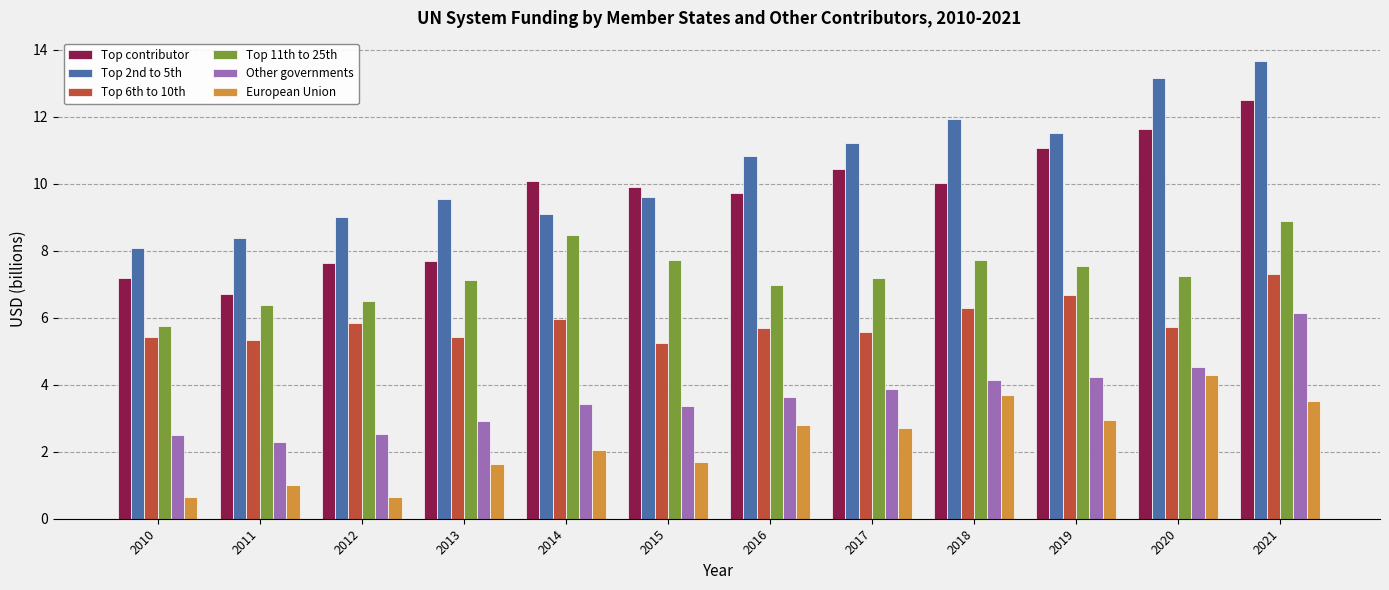

At which label does Top contributor first exceed 10?

2014